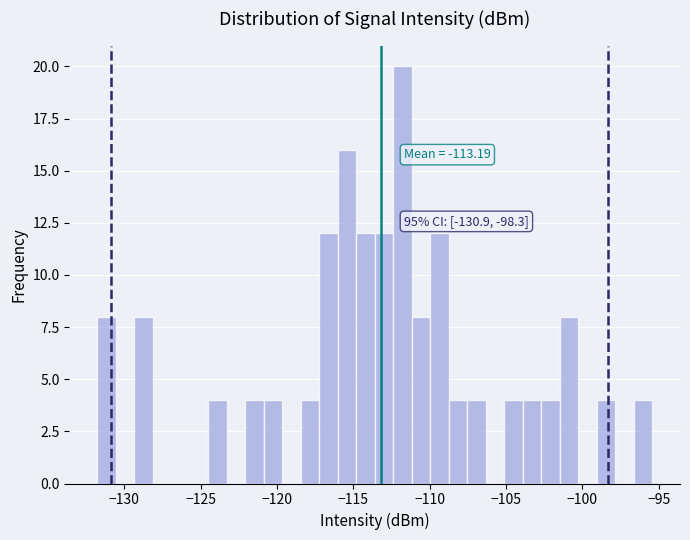

Around what value on the x-axis is the tallest bar? Give the approximate position of its centre, as read against the axis.

-112.0